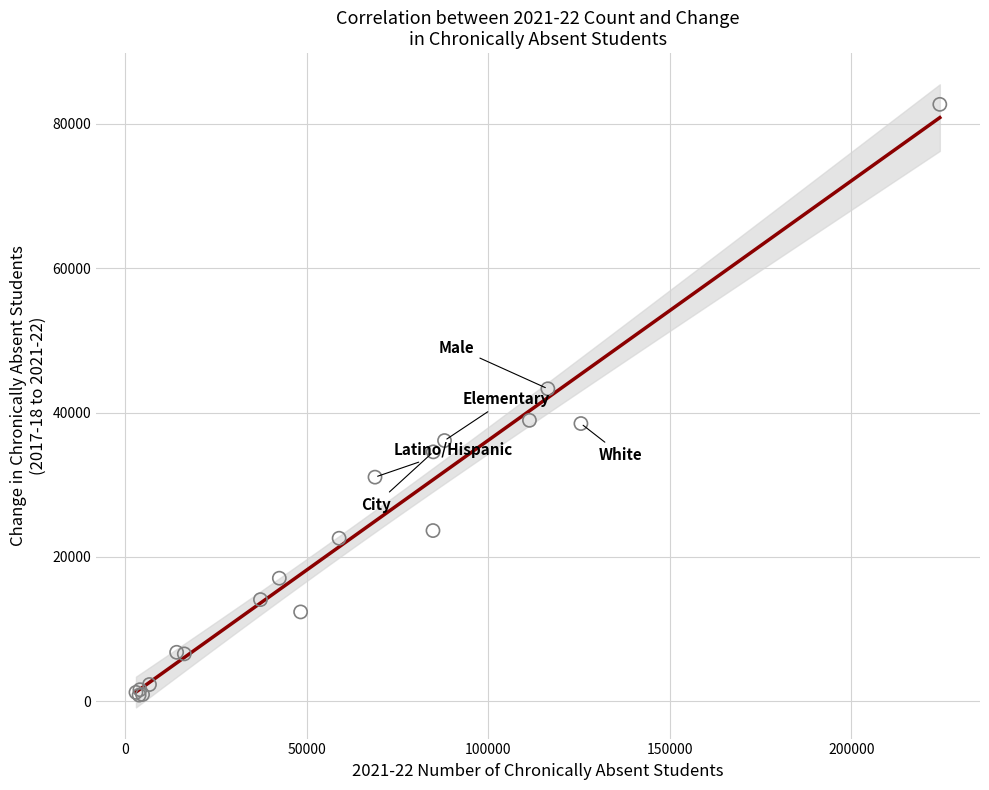

What Y value in the scatter plot is closest to 41772?

43288